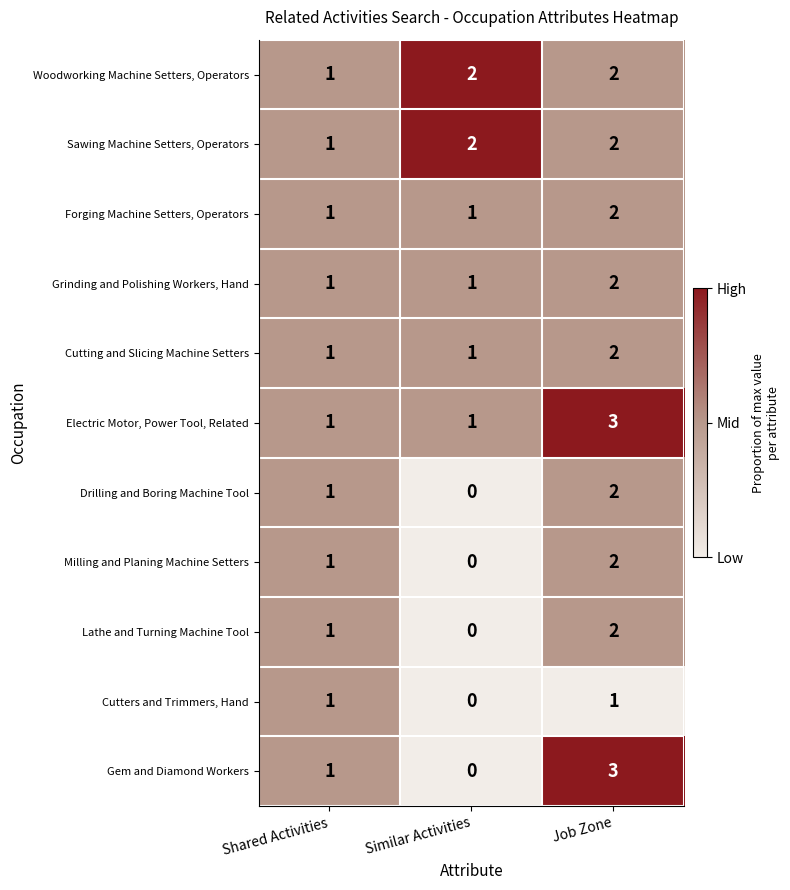

At which category does the chart reach its minimum across all series?

Similar Activities